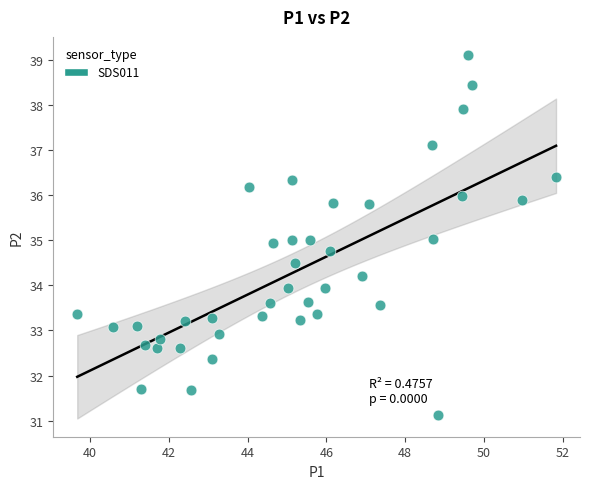

What is the range of X values (max minus min)?

12.2